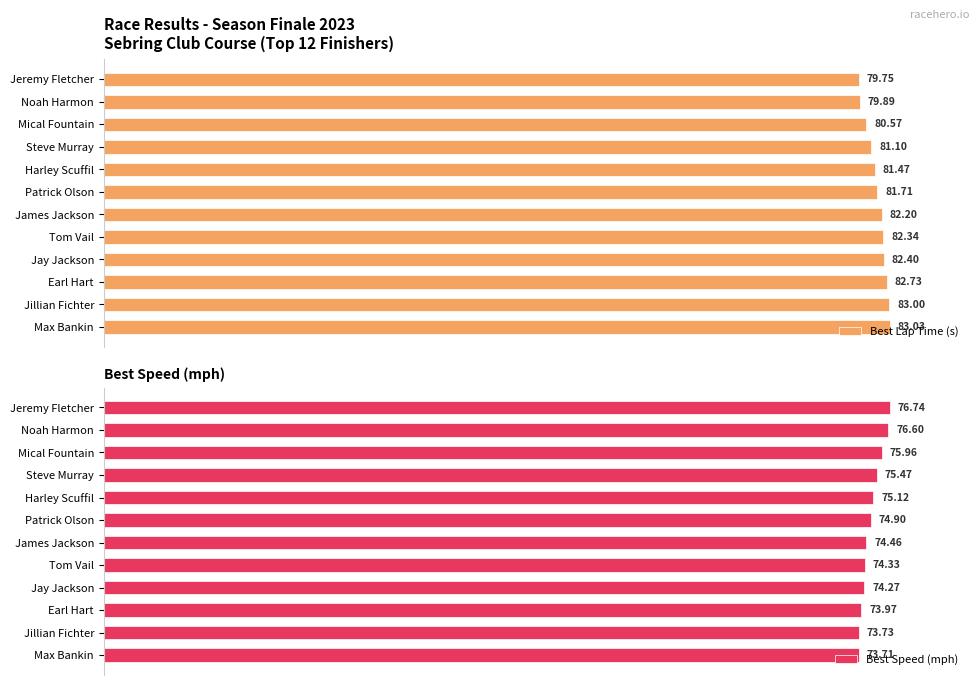

How many bars are there in each group?

2